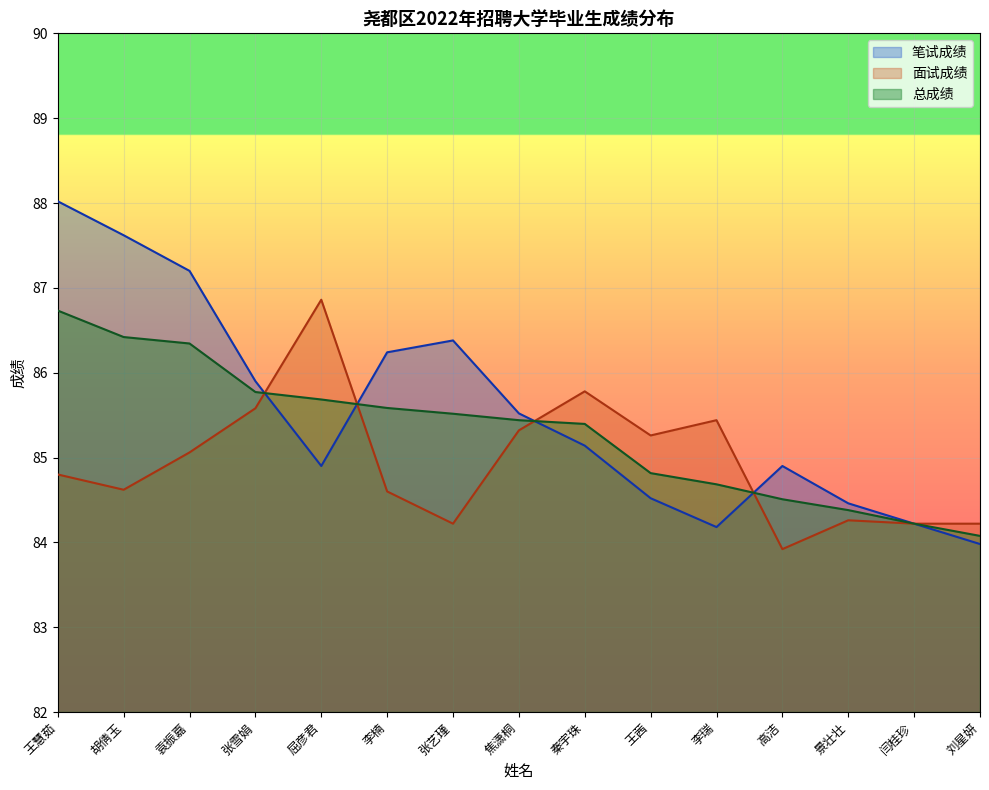

At how many categories does at least one series exceed 85?

11